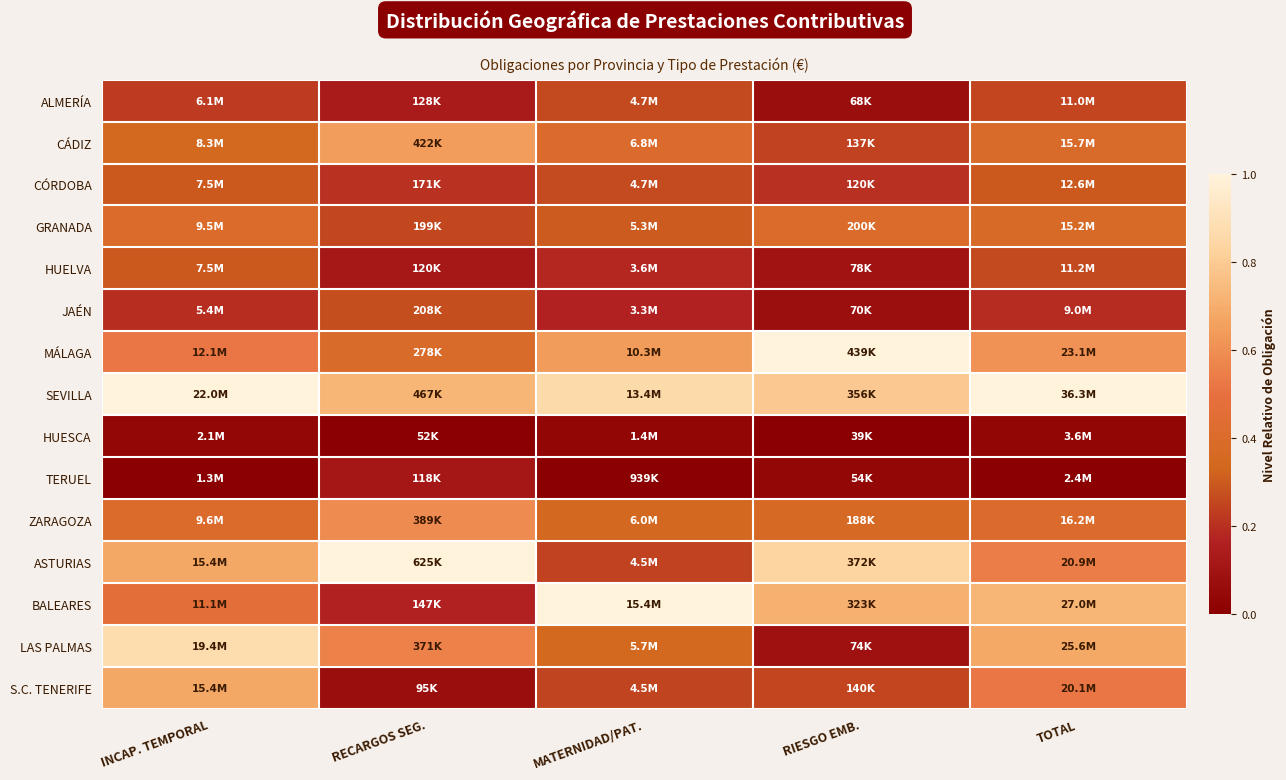

What is the maximum value shown in the chart?

1.0